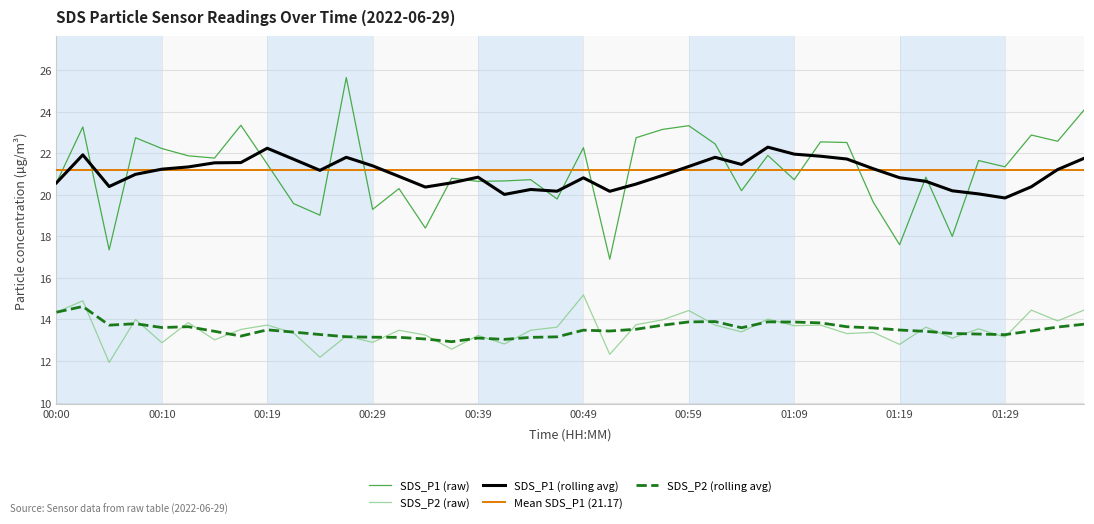

True or false: SDS_P2 and SDS_P1 intersect in this chart.

False